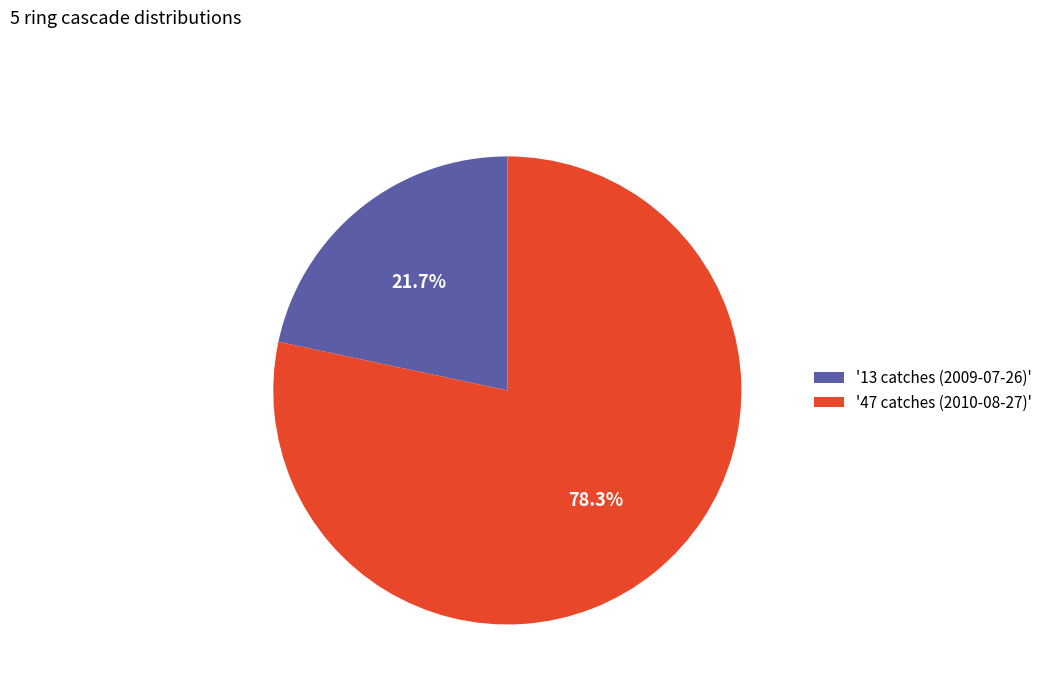

How many slices are in this pie chart?

2